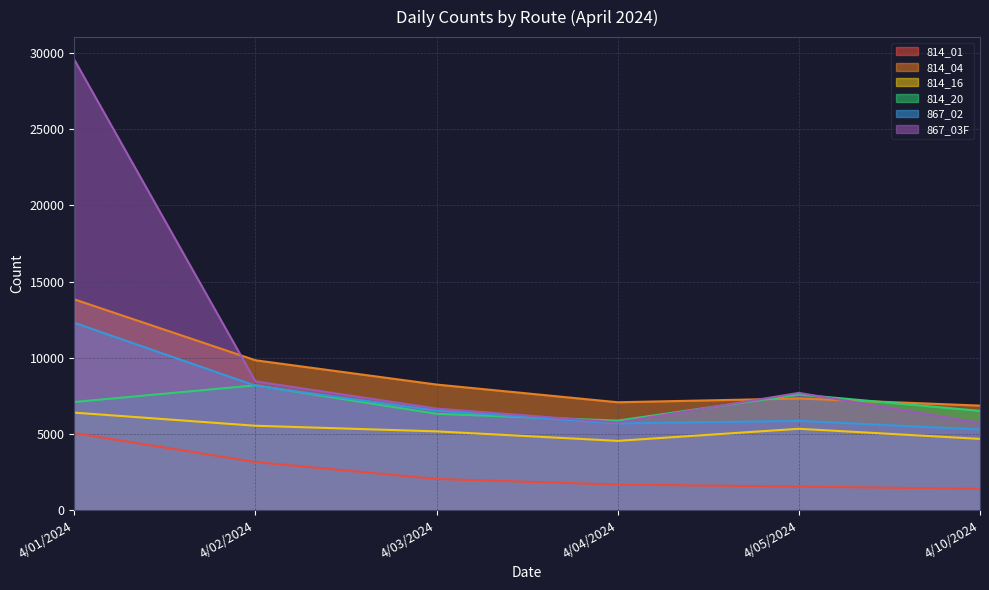

What is the spread (max minus min) of values at 4/05/2024?

6150